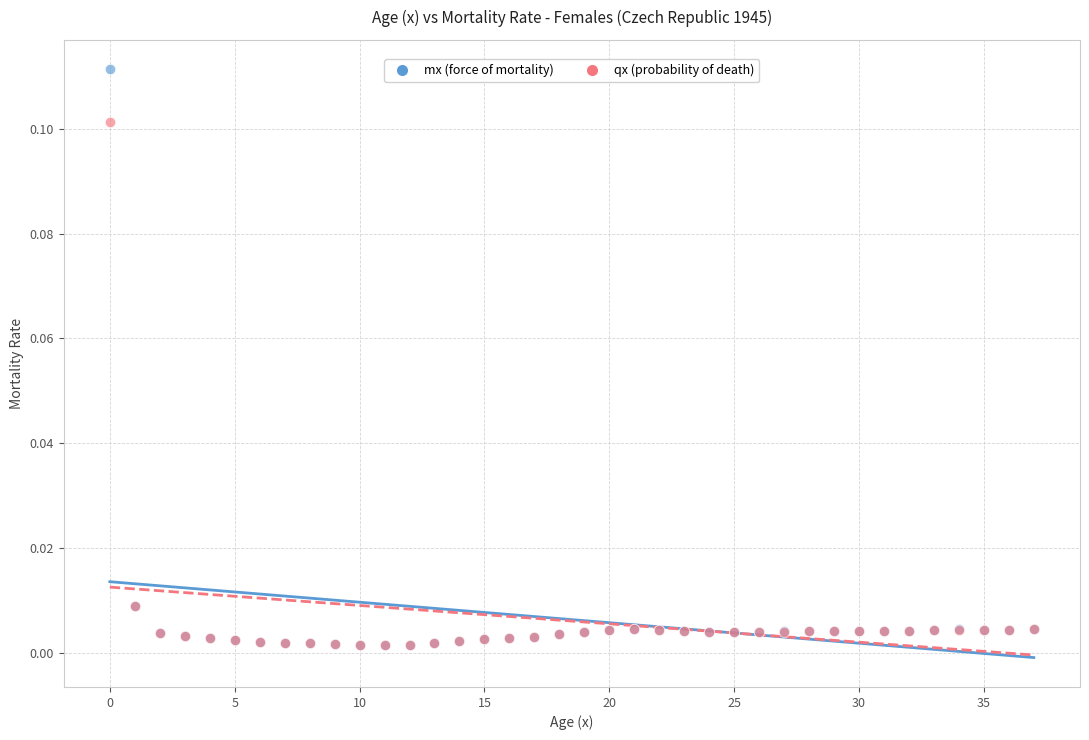

Which series reaches the maximum Y coordinate?

mx (force of mortality)